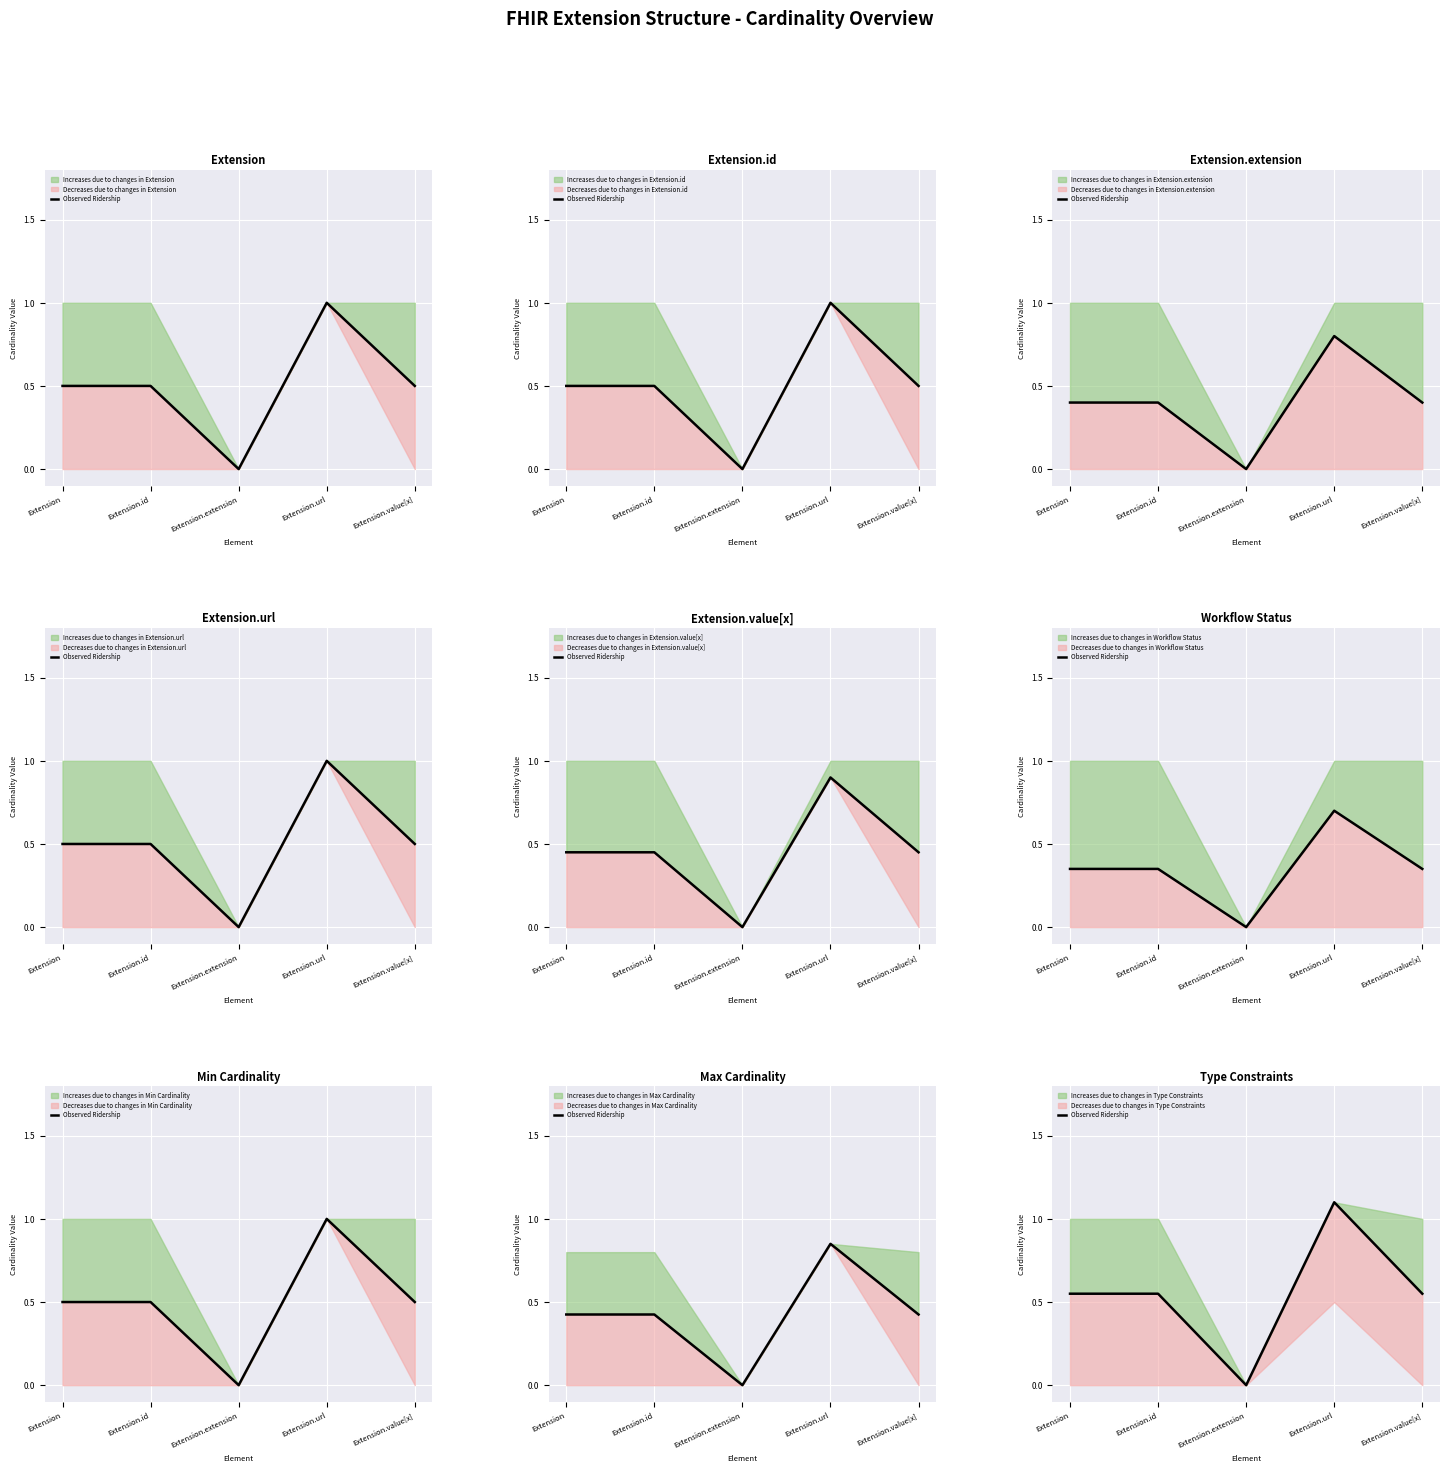

True or false: the data shows 1.8 at Extension.url.

False